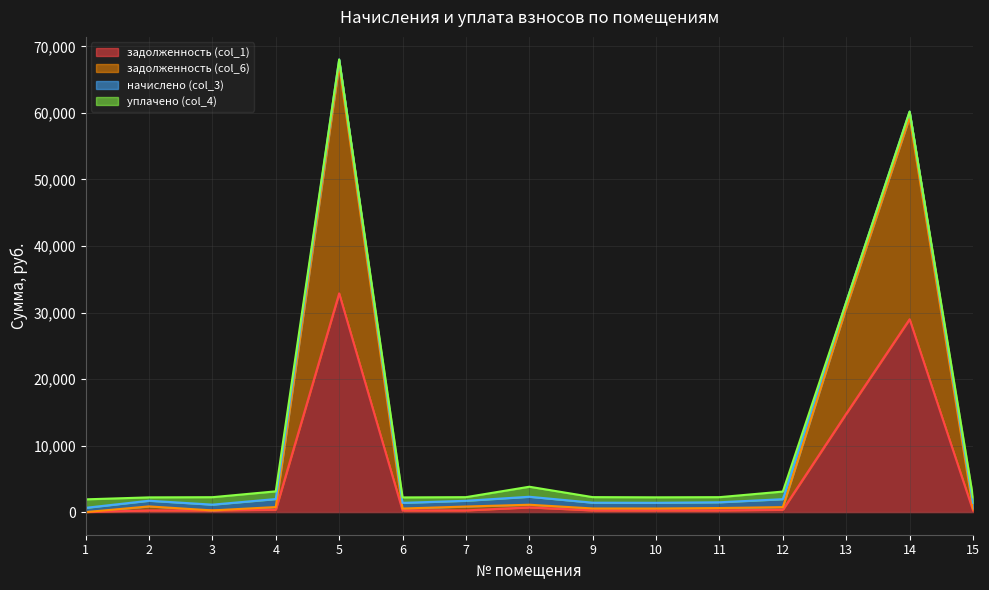

What is the value of the задолженность (col_6) point at the 6th from the left?

534.9